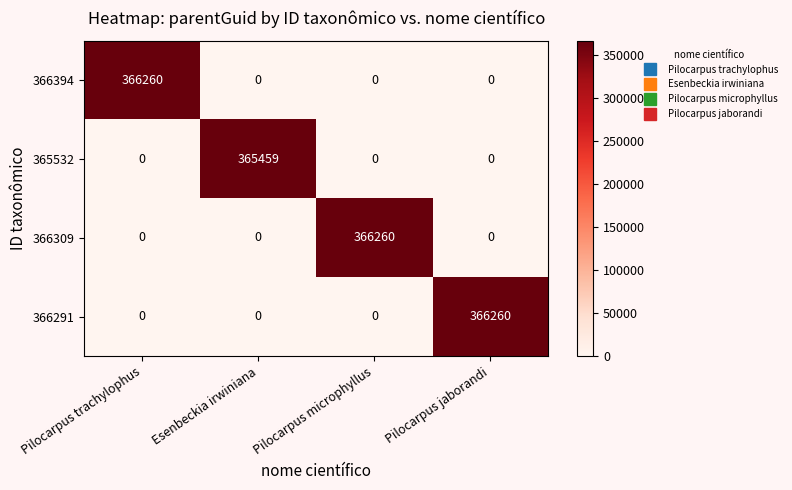

Reading right to left, extract all data points from this chart.

366394: 0	0	0	366260
365532: 0	0	365459	0
366309: 0	366260	0	0
366291: 366260	0	0	0